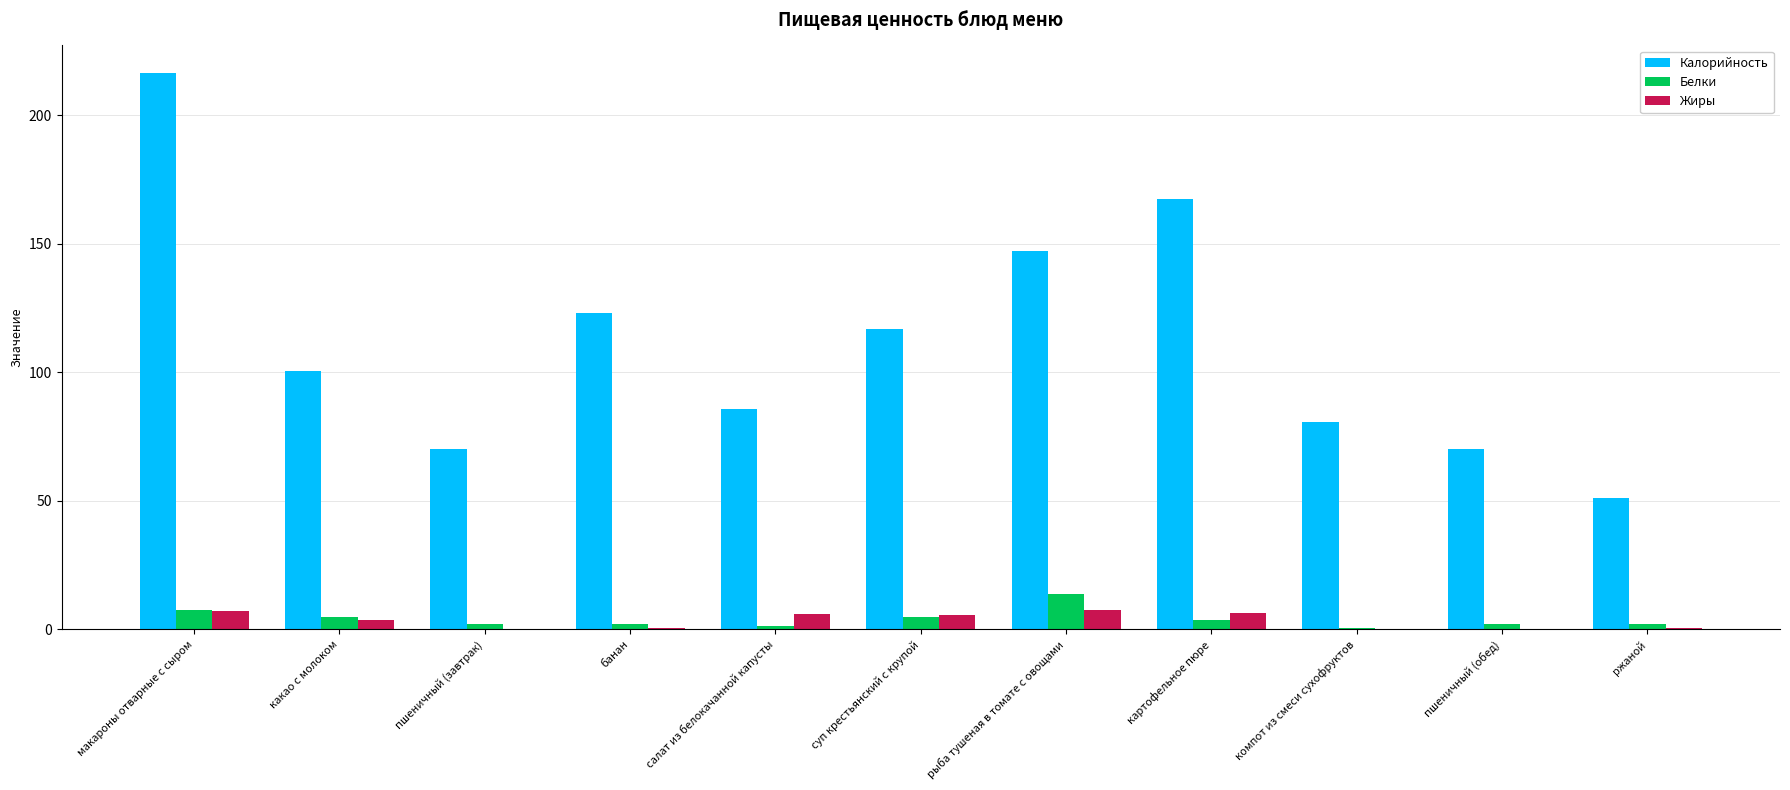

At which category is the sum across all series the highest?

макароны отварные с сыром